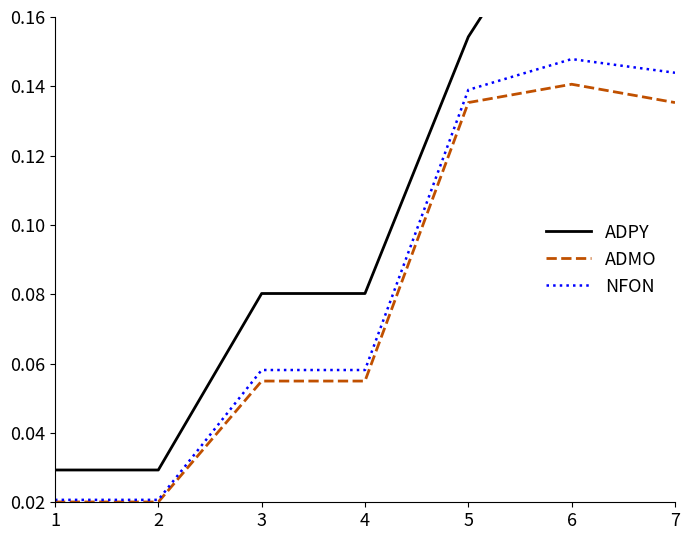

Is this an area chart (filled region under the line)?

No